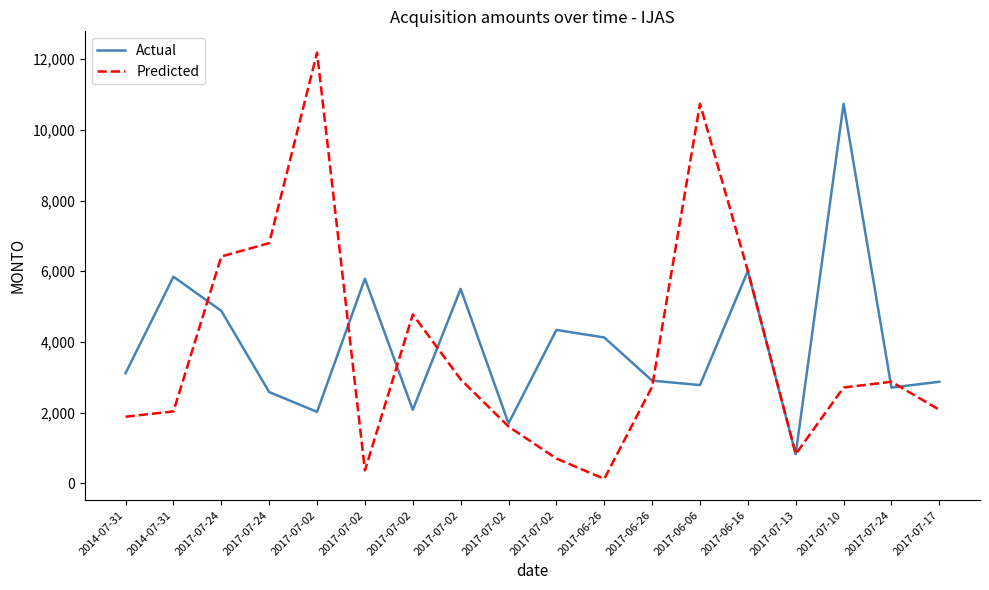

What is the sum of all Predicted values?

67845.6